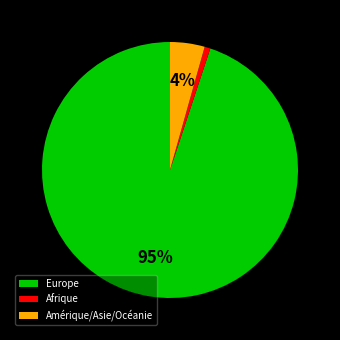

What is the smallest slice in the pie chart?

Afrique